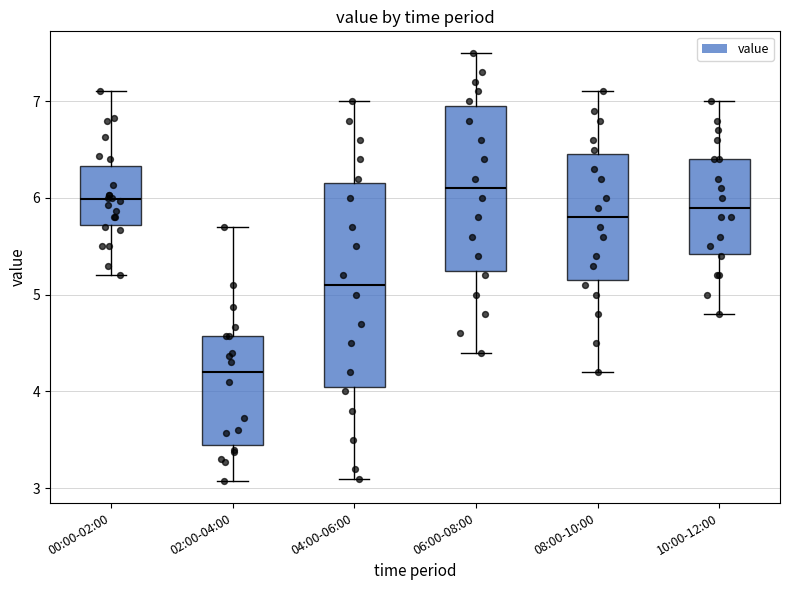

Reading left to right, read every box against the y-axis: the position of its median line, the range the box covers, and the ends of its whiskers. The values are not printed on the chart, so give them approximately, as read against the axis.

00:00-02:00: median 6.0, box 5.7 to 6.3, whiskers 5.2 to 7.1
02:00-04:00: median 4.2, box 3.4 to 4.6, whiskers 3.1 to 5.7
04:00-06:00: median 5.1, box 4.1 to 6.2, whiskers 3.1 to 7.0
06:00-08:00: median 6.1, box 5.3 to 7.0, whiskers 4.4 to 7.5
08:00-10:00: median 5.8, box 5.2 to 6.5, whiskers 4.2 to 7.1
10:00-12:00: median 5.9, box 5.4 to 6.4, whiskers 4.8 to 7.0